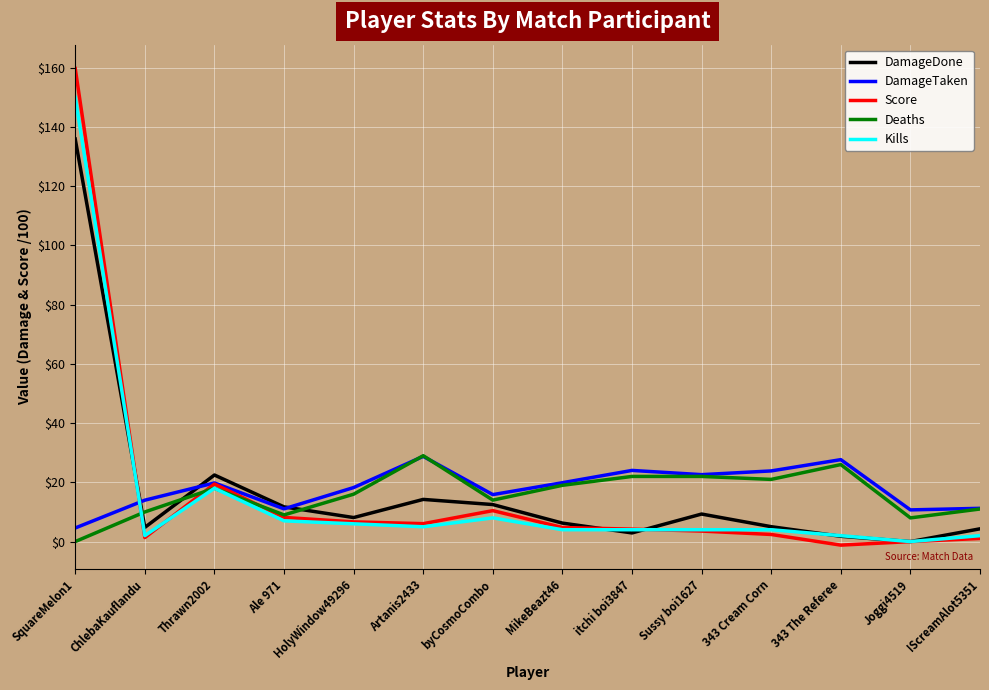

Count the number of data series in this chart.

5